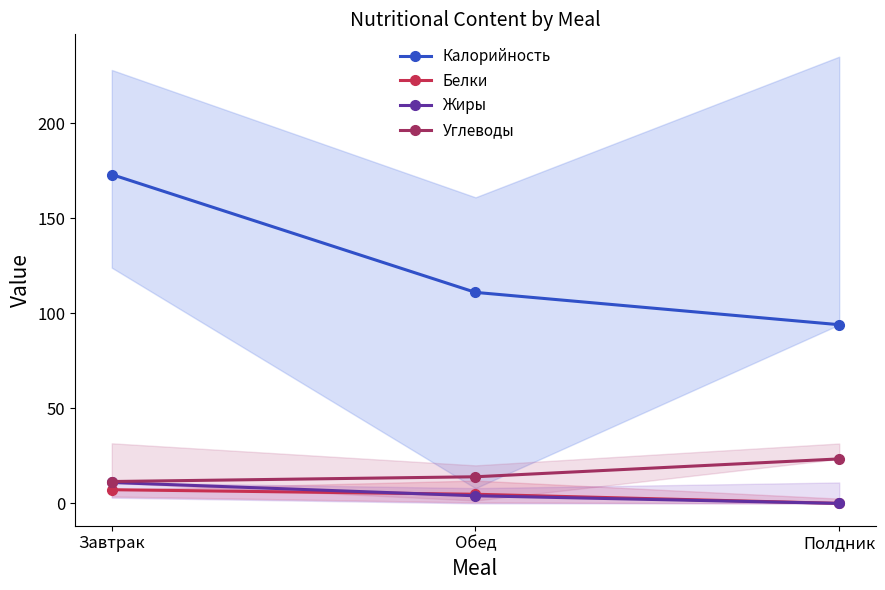

Which series changed the most between Завтрак and Обед?

Калорийность